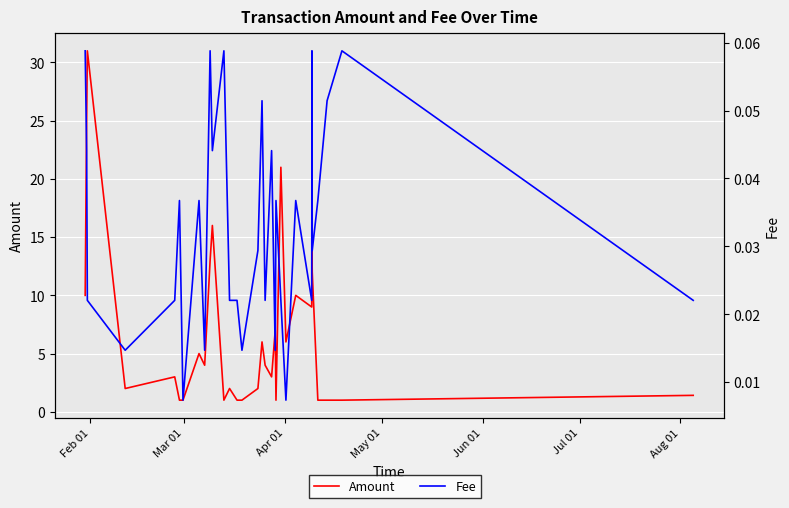

Reading left to right, transcribe all the data shown in this chart.

Amount: 10.0	25.0	31.0	2.0	3.0	1.0	1.0	5.0	4.0	13.0	16.0	1.0	2.0	1.0	1.0	2.0	6.0	4.0	3.0	7.0	1.0	21.0	6.0	10.0	9.0	14.0	12.0	1.0	1.0	1.0	1.4
Fee: 0.1	0.0	0.0	0.0	0.0	0.0	0.0	0.0	0.0	0.1	0.0	0.1	0.0	0.0	0.0	0.0	0.1	0.0	0.0	0.0	0.0	0.0	0.0	0.0	0.0	0.1	0.0	0.0	0.1	0.1	0.0